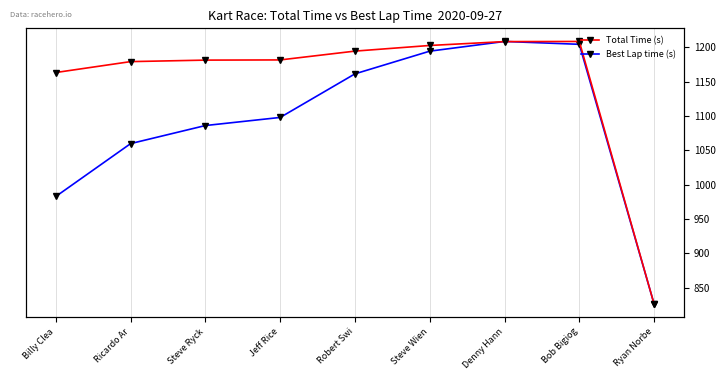

How many lines are shown in the chart?

2